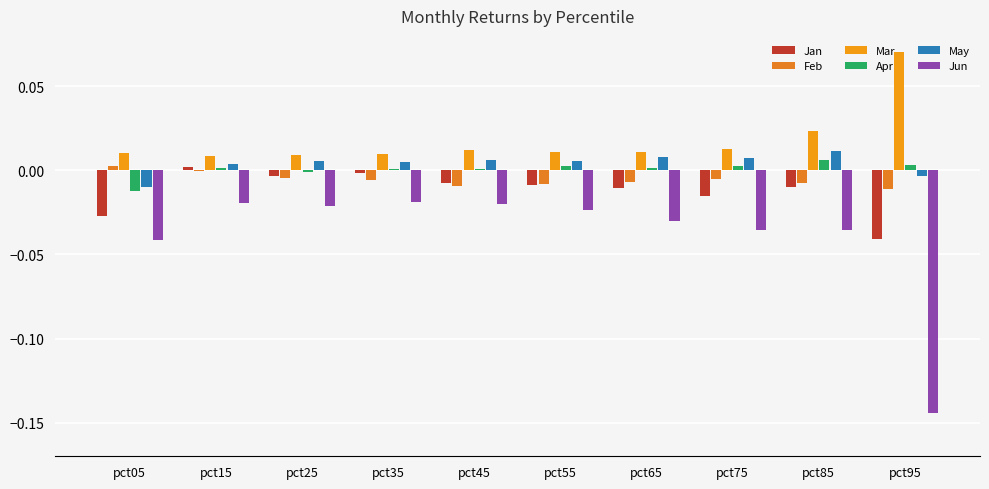

Count the number of categories in the chart.

10